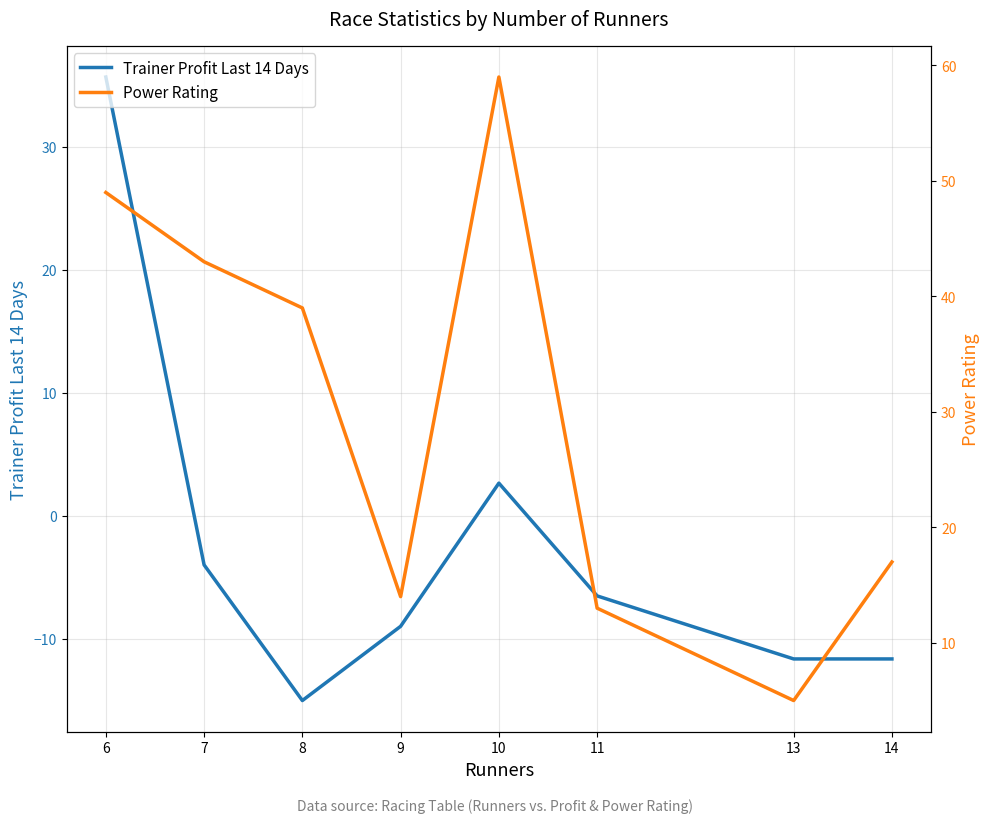

Where is Power Rating nearest to the value 32?

8